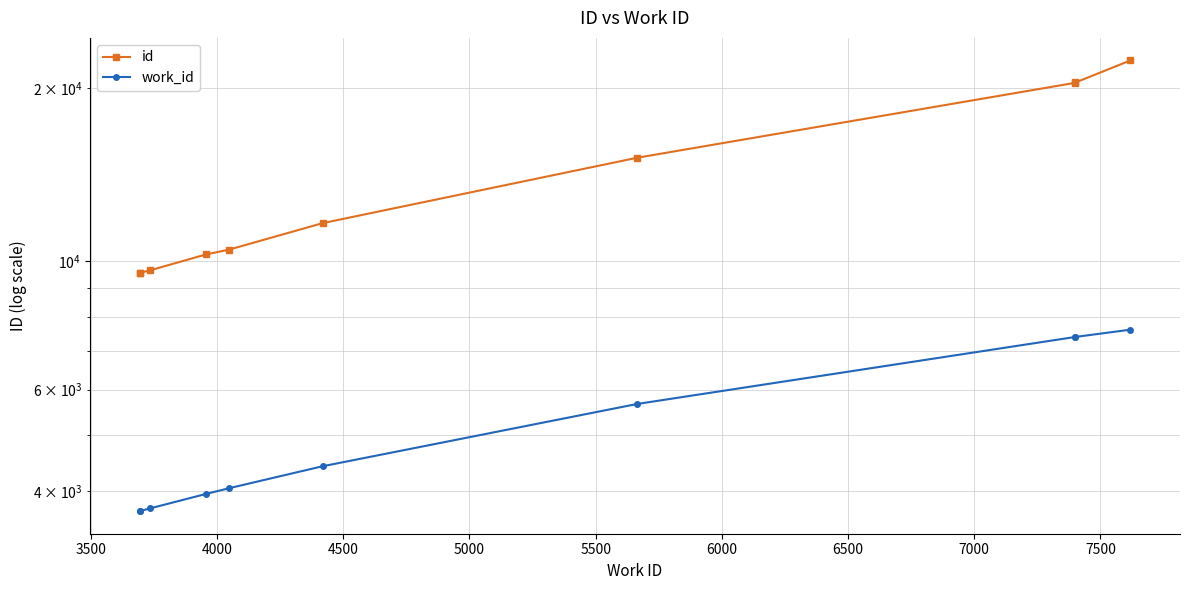

List the series in order of their peak value, highest first.

id, work_id